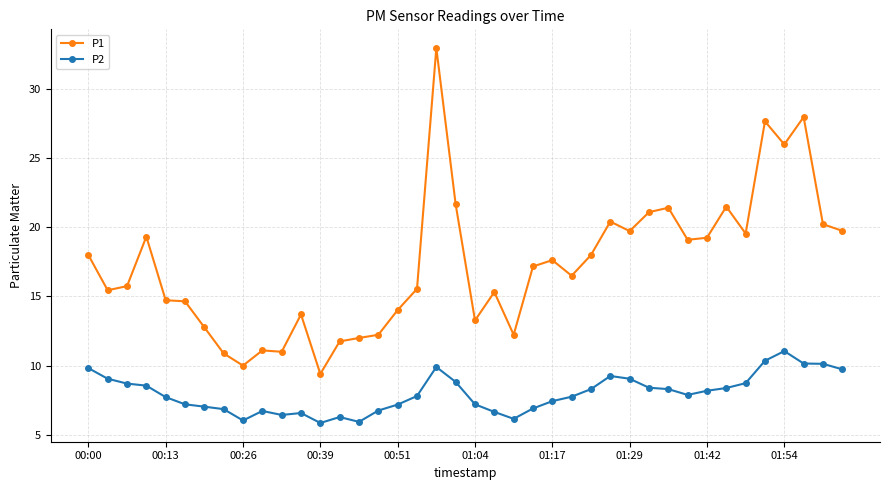

List the series in order of their peak value, highest first.

P1, P2